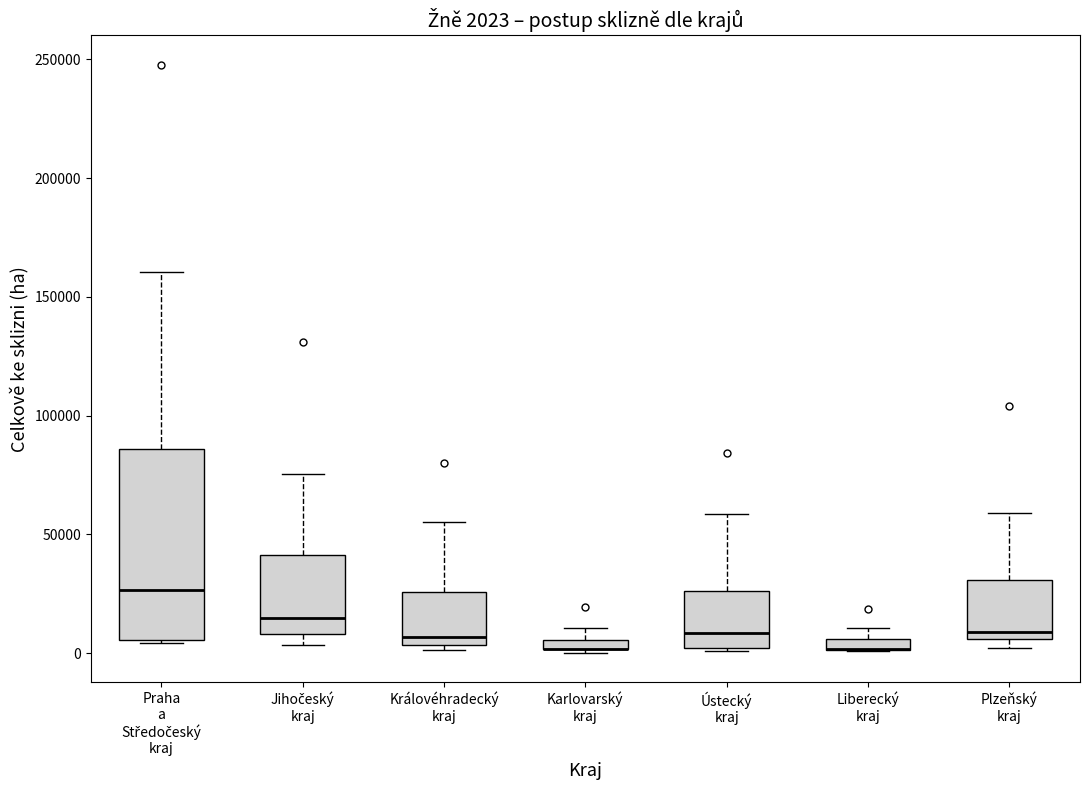

Which box is the tallest, from its lower edge to its upper edge?

Praha a Středočeský kraj